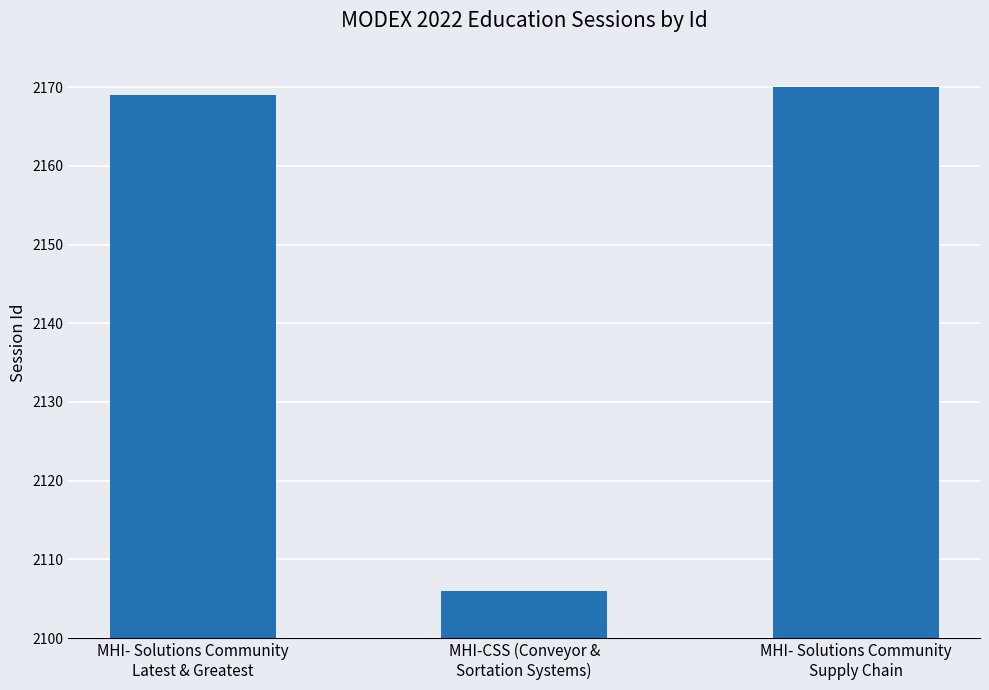

How many values are below 2169?

1